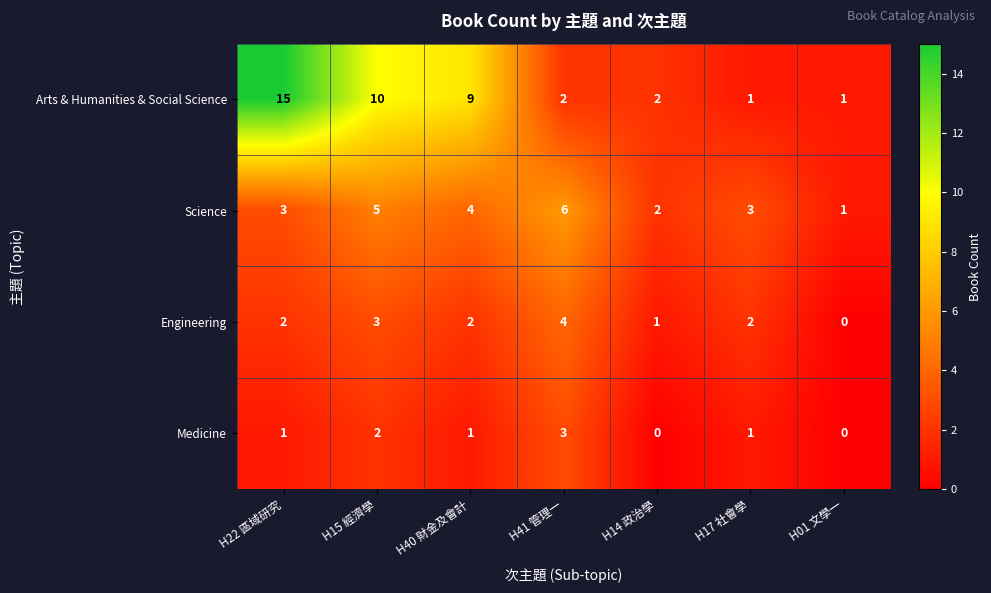

What is the maximum value for Engineering?

4